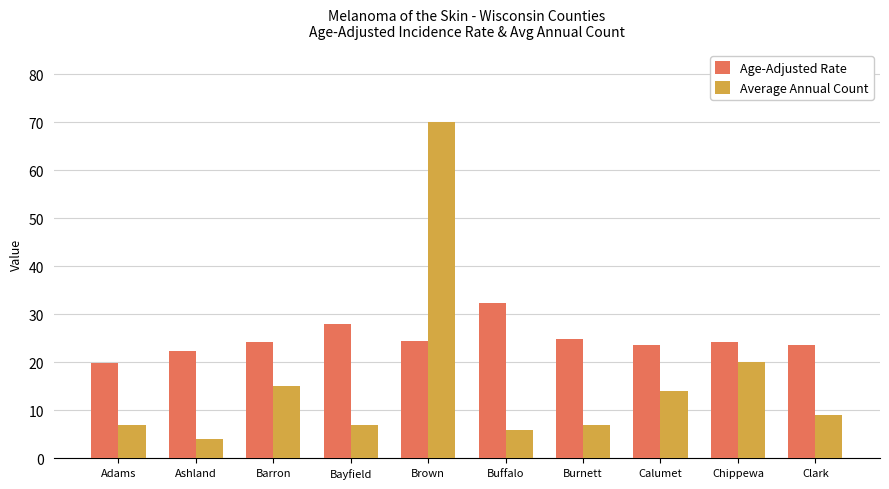

What is the difference between the second highest and minimum values in the Average Annual Count series?

16.0